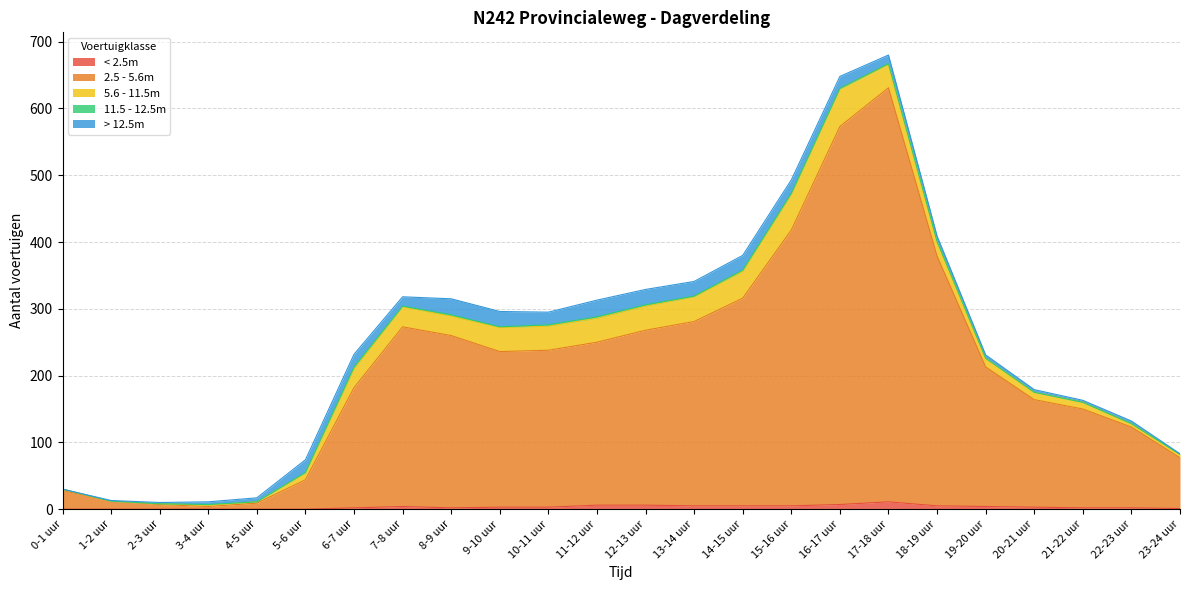

What is the approximate value of < 2.5m at 11-12 uur?

6